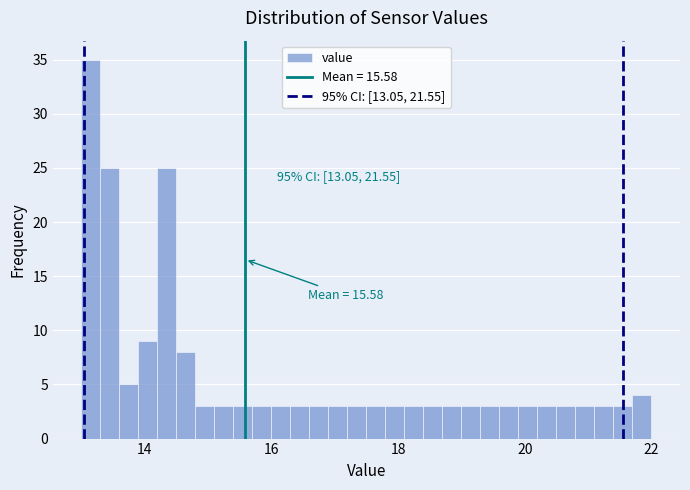

Around what value on the x-axis is the tallest bar? Give the approximate position of its centre, as read against the axis.

13.2